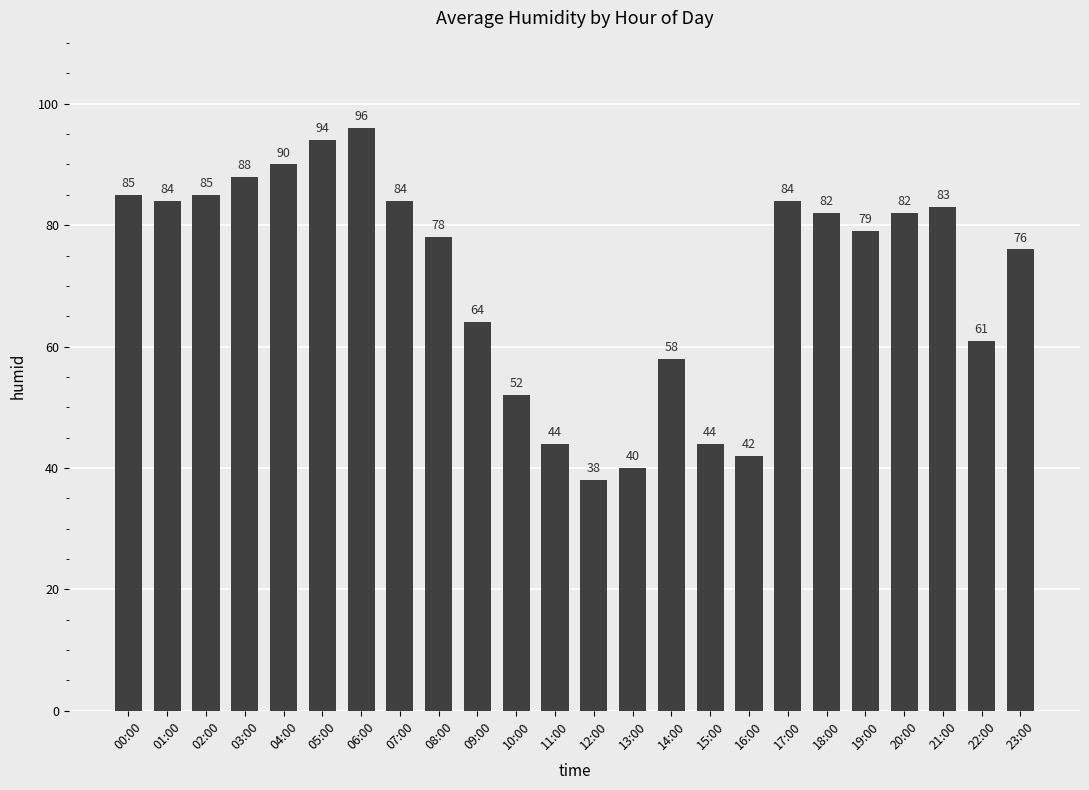

Reading left to right, list all the values displayed in this chart.

85	84	85	88	90	94	96	84	78	64	52	44	38	40	58	44	42	84	82	79	82	83	61	76